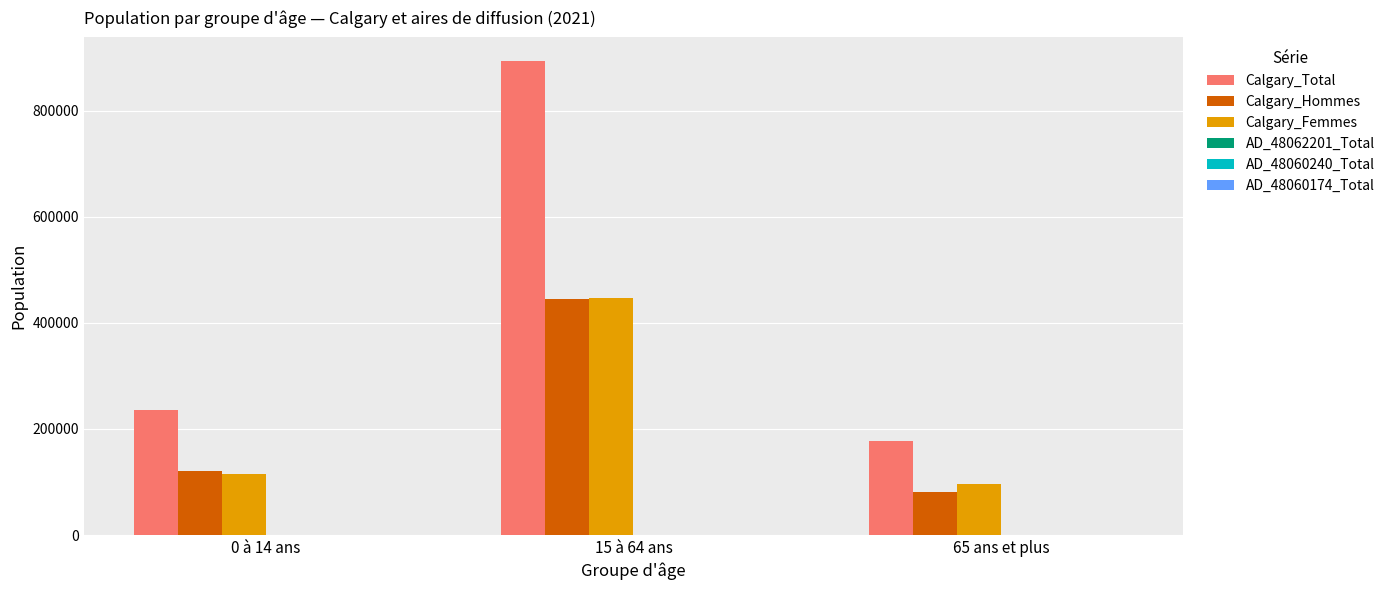

Which series has the largest total across all categories?

Calgary_Total